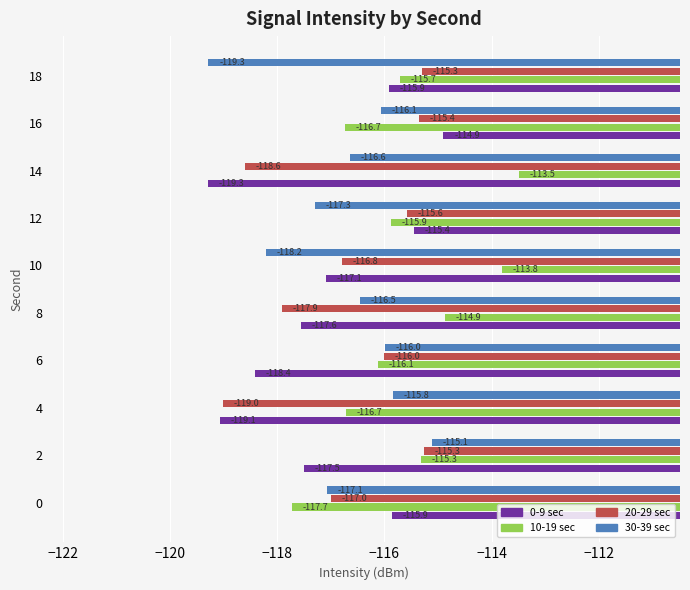

What is the sum of the 0-9 sec values at 16 and 8?

-232.5